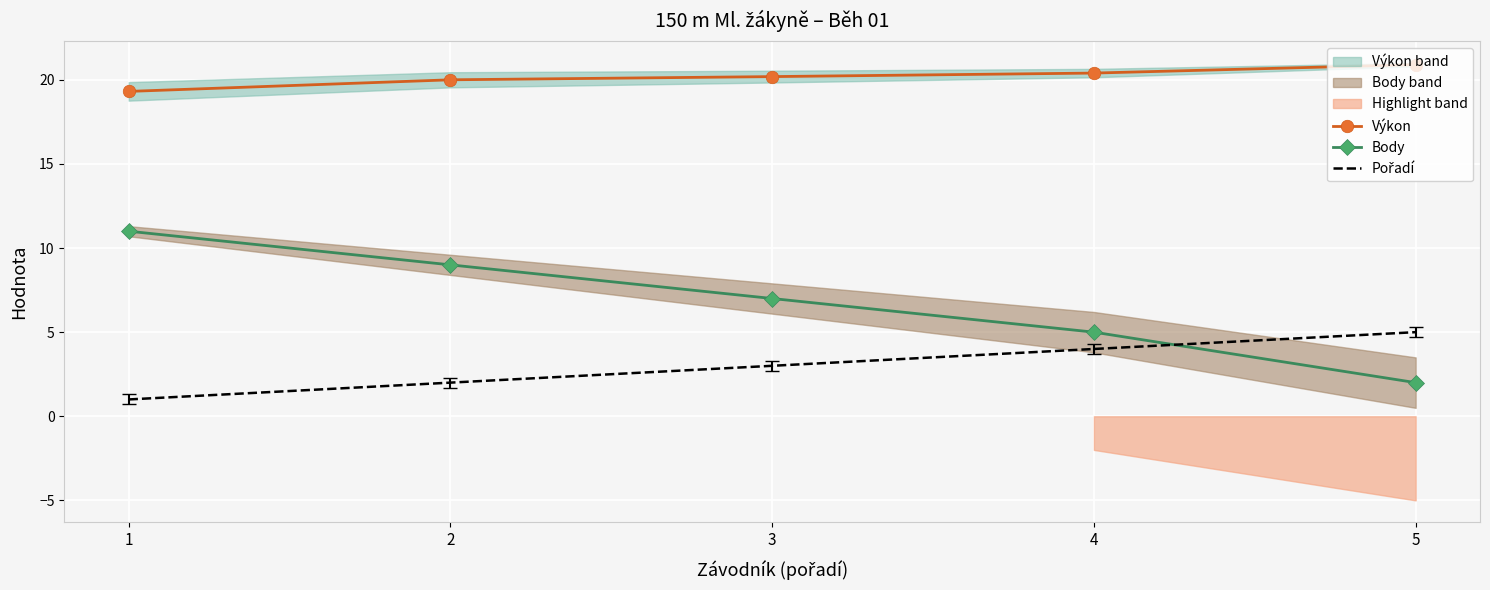

What value does the Body series have at 5?

2.0